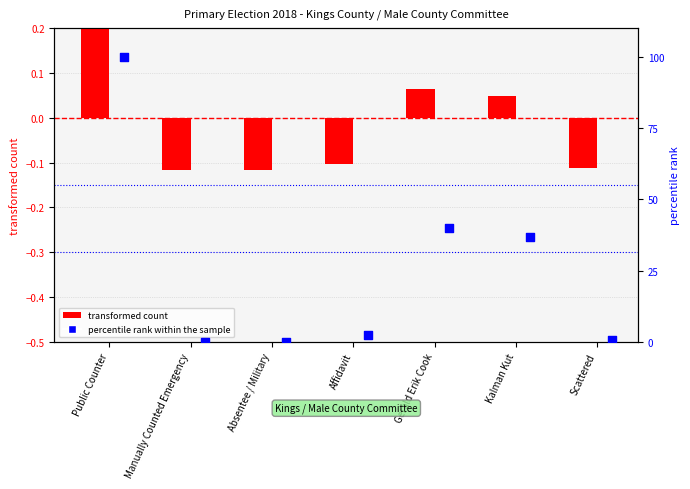

Which series contains the lowest Y value?

transformed count